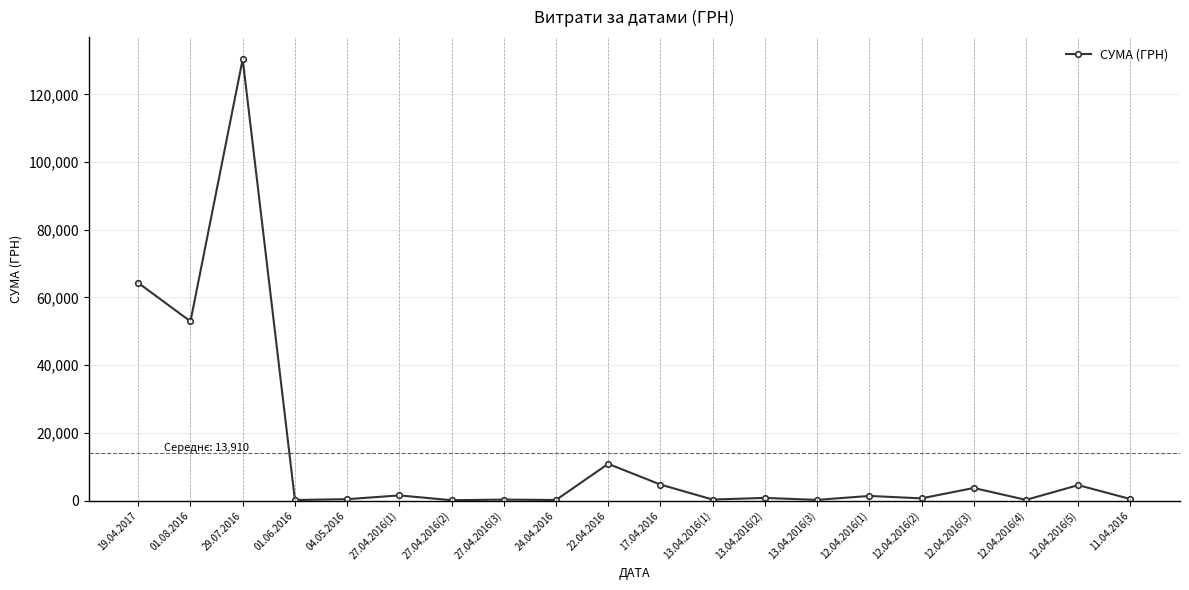

What is the label of the 19th point from the left?

12.04.2016(5)